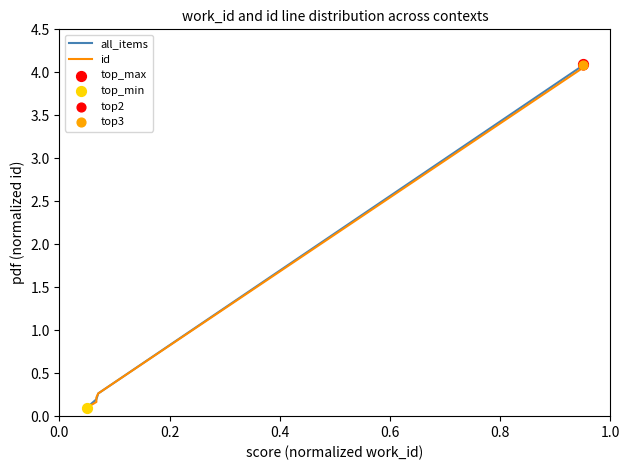

True or false: all_items has more than 1 points higher than both neighbors.

False